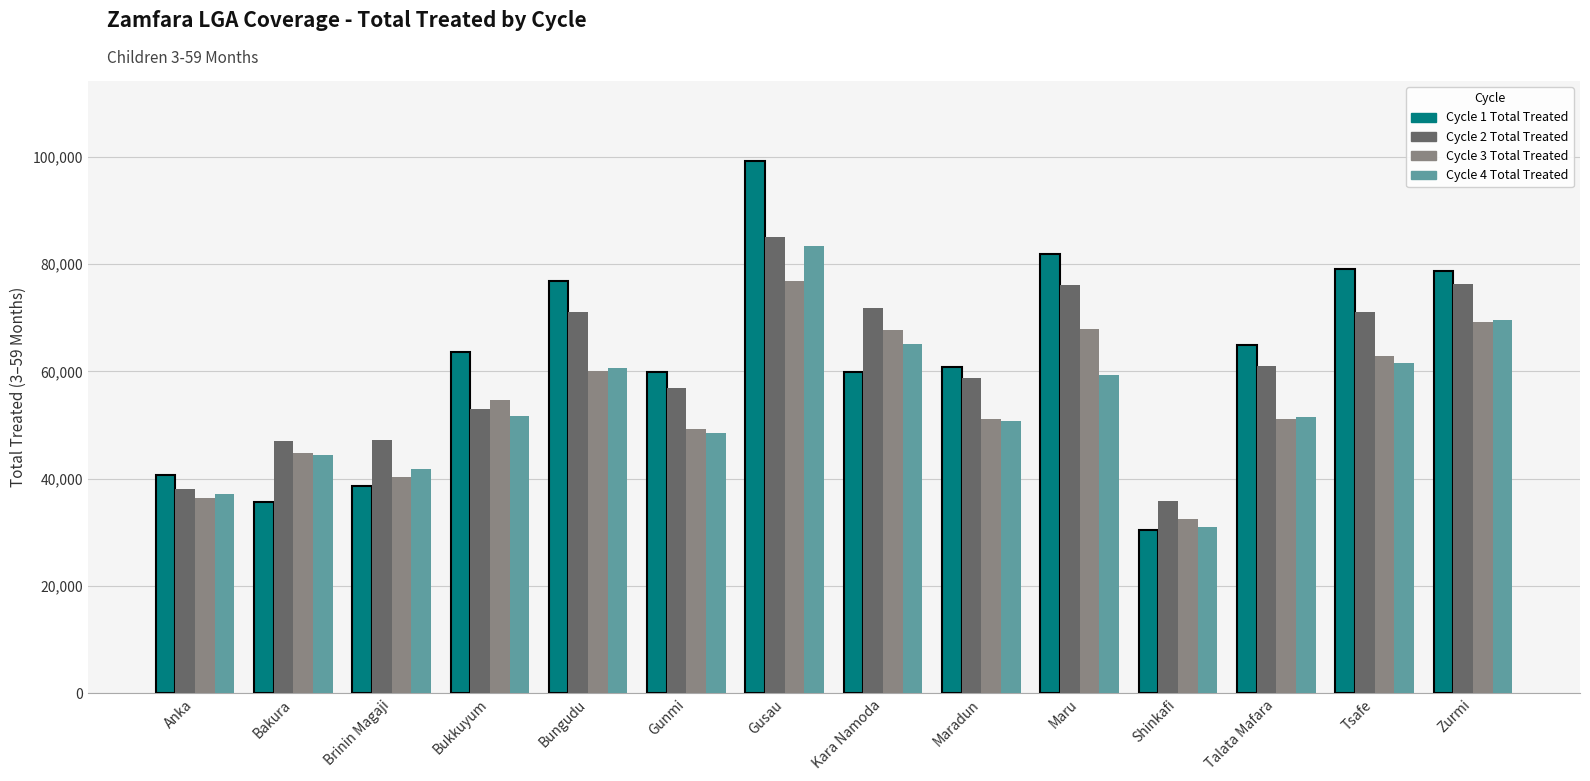

What is the sum of the Cycle 3 Total Treated values at Zurmi and Brinin Magaji?

109572